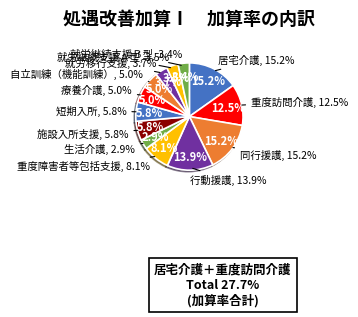

How many slices are in this pie chart?

13